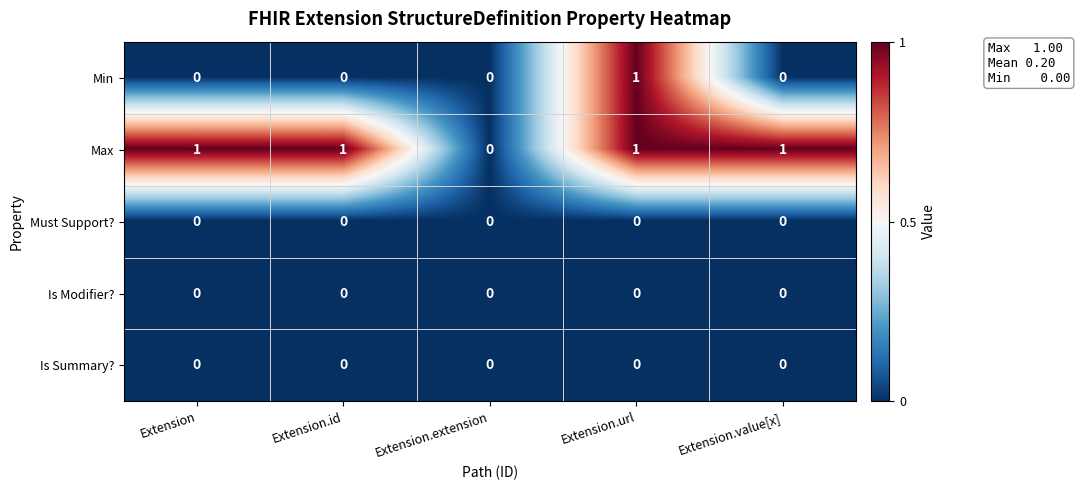

The value of Max at Extension.value[x] is 1. True or false?

True